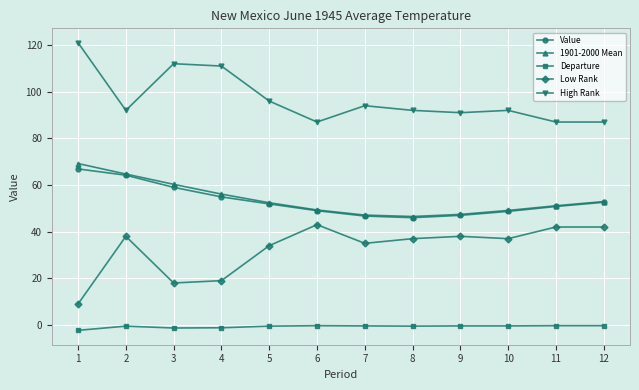

Which category has the highest value across all series?

1